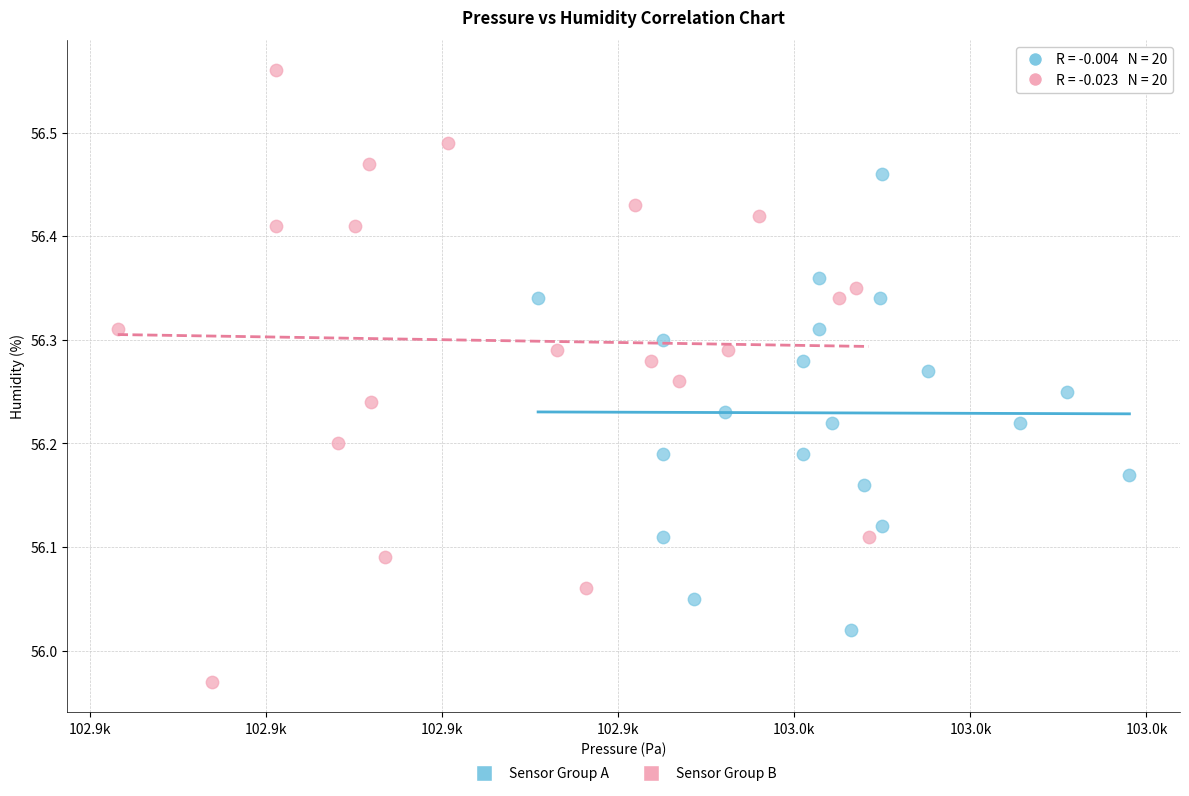

What are all the series names shown in the legend?

Sensor Group A, Sensor Group B